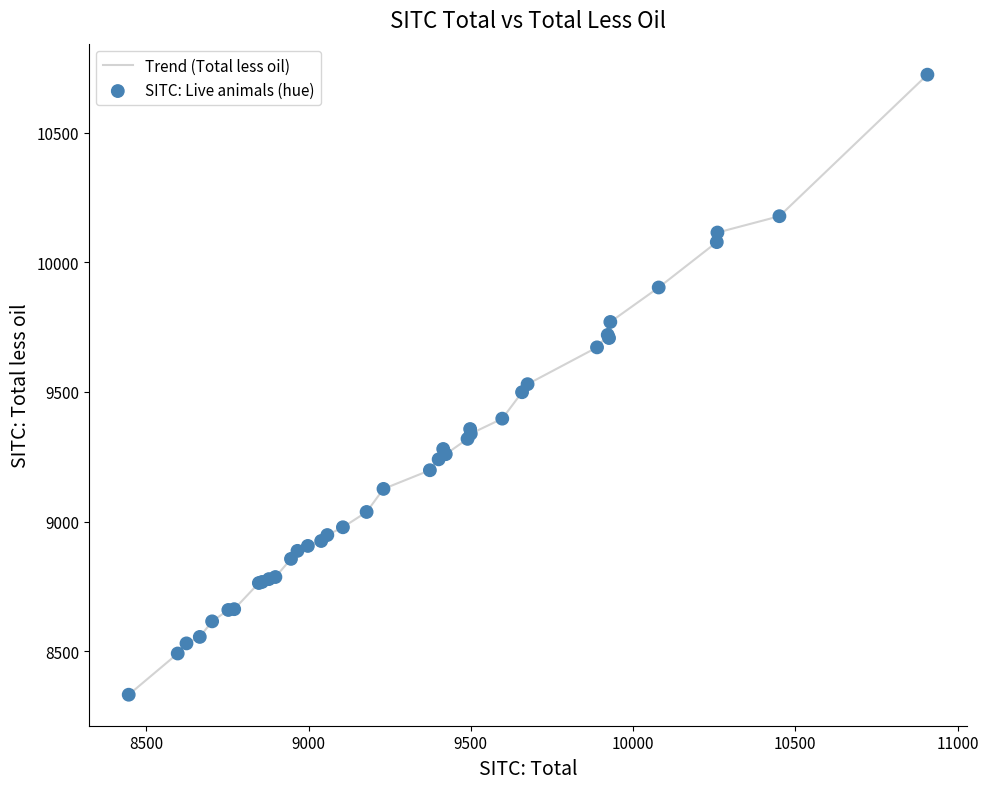

What is the difference between the maximum and minimum values?

2392